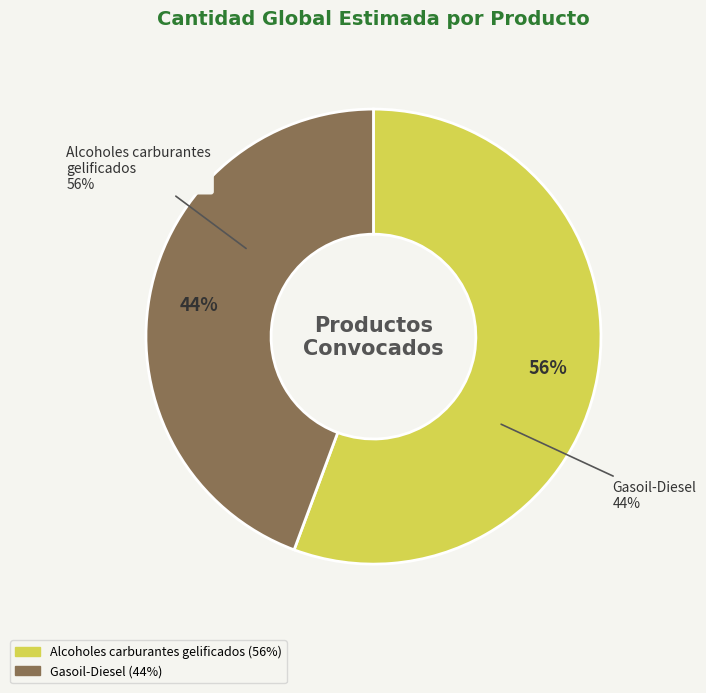

Is it true that Alcoholes carburantes gelificados is 56% of the pie?

True